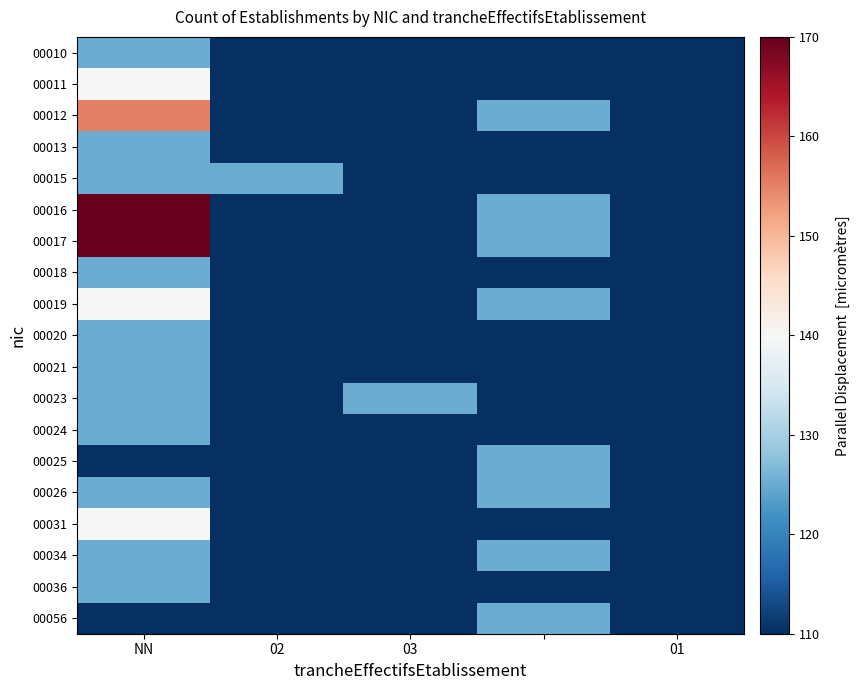

Reading right to left, list all the values displayed in this chart.

00010: 110	110	110	110	125
00011: 110	110	110	110	140
00012: 110	125	110	110	155
00013: 110	110	110	110	125
00015: 110	110	110	125	125
00016: 110	125	110	110	170
00017: 110	125	110	110	170
00018: 110	110	110	110	125
00019: 110	125	110	110	140
00020: 110	110	110	110	125
00021: 110	110	110	110	125
00023: 110	110	125	110	125
00024: 110	110	110	110	125
00025: 110	125	110	110	110
00026: 110	125	110	110	125
00031: 110	110	110	110	140
00034: 110	125	110	110	125
00036: 110	110	110	110	125
00056: 110	125	110	110	110